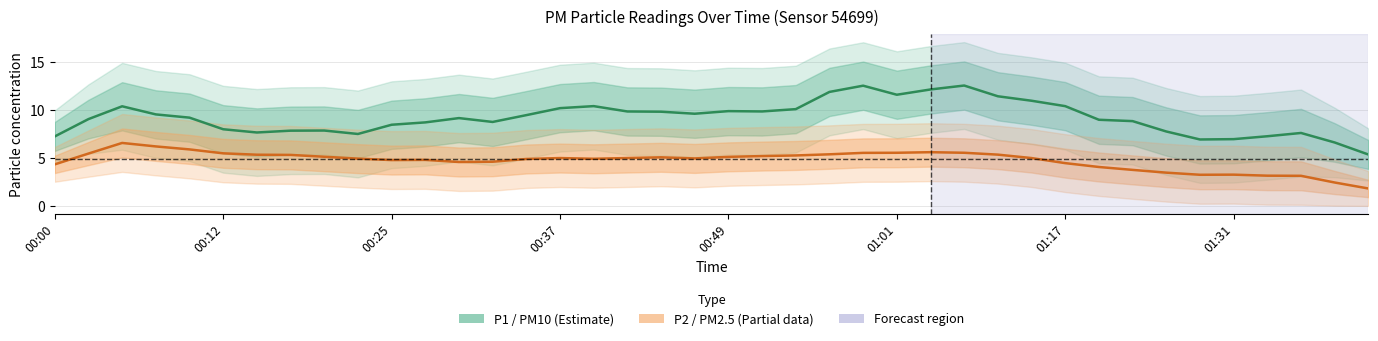

What is the label of the 15th point from the right?

01:01